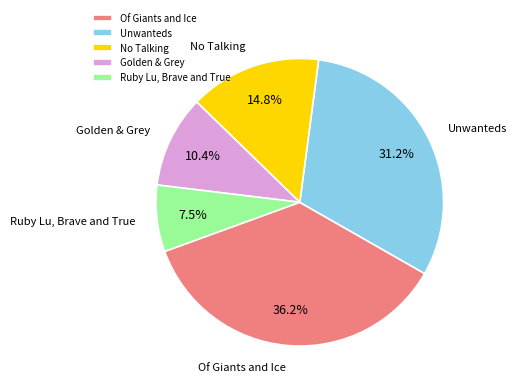

To the nearest percent, what is the average slice percentage?

20%